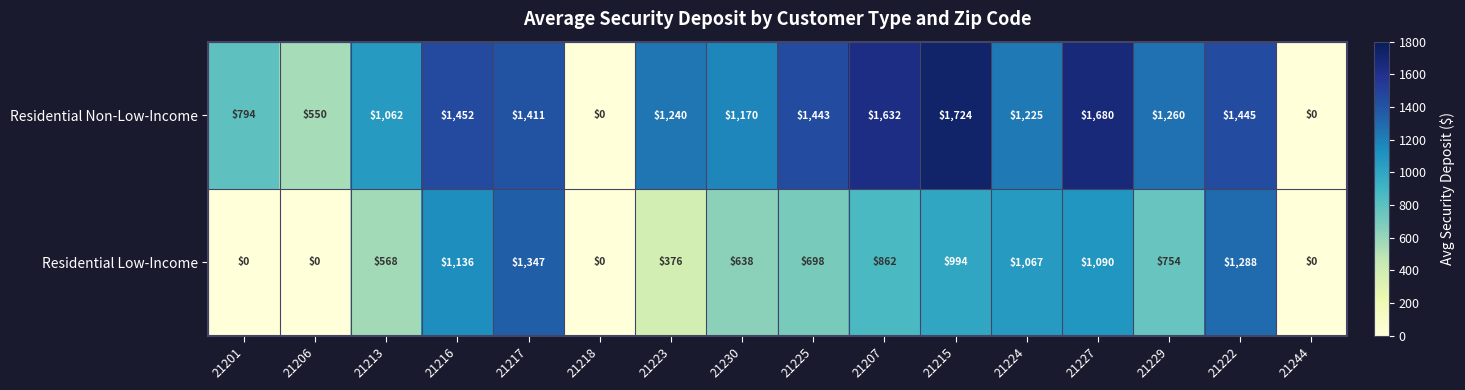

Is it true that Residential Non-Low-Income equals 0 at 21244?

True